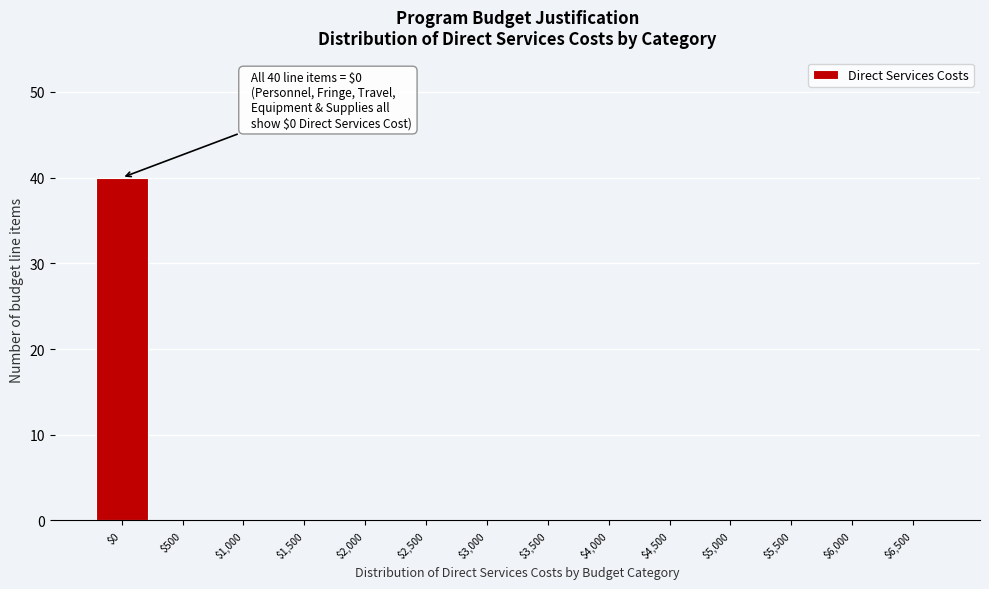

The value at $4,500 is 16. True or false?

False